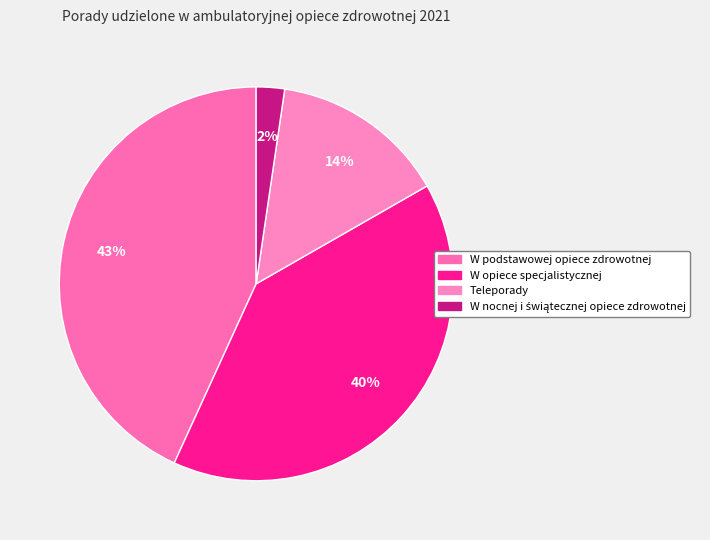

Does W podstawowej opiece zdrowotnej represent more than half of the total?

No